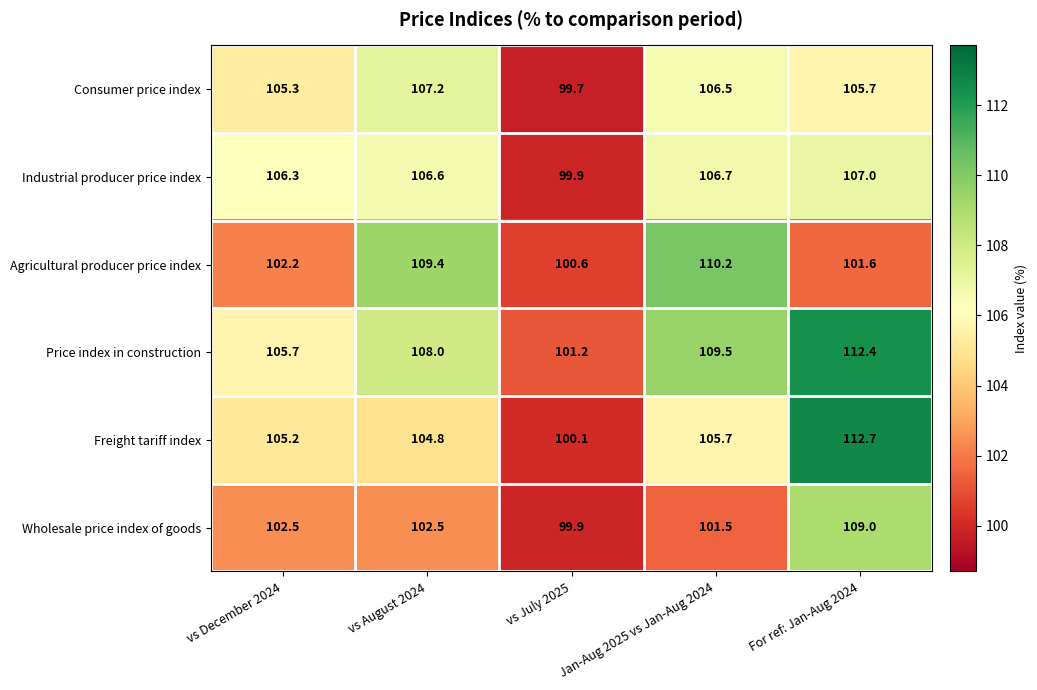

Which series has the widest spread of values?

Freight tariff index